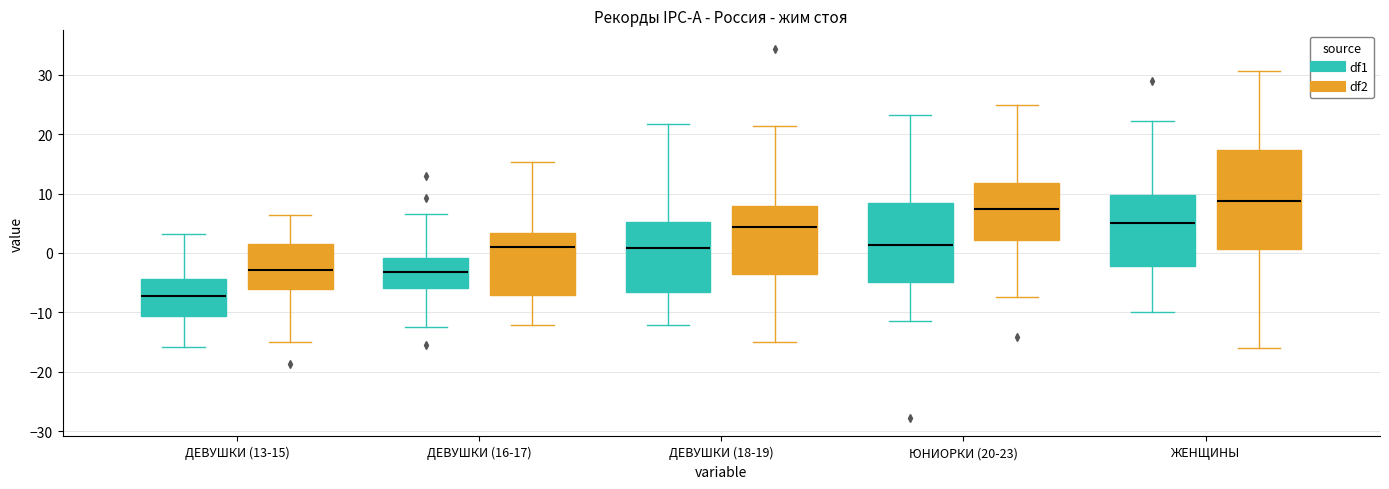

Which box's median line is the highest?

ЖЕНЩИНЫ (df2)